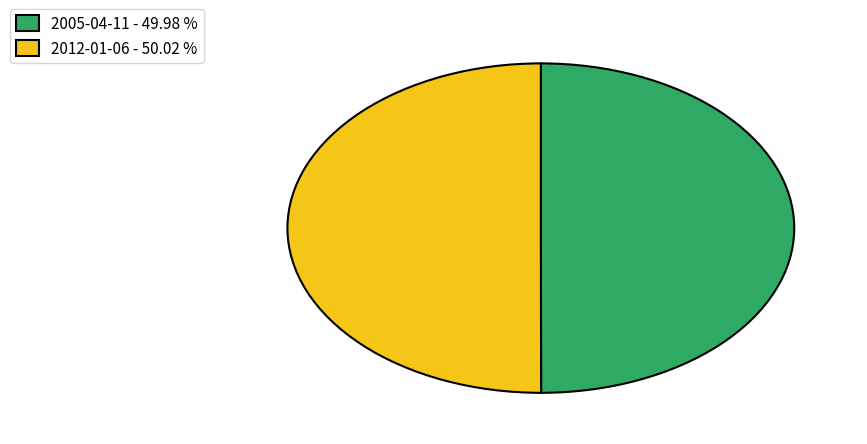

Do 2012-01-06 - 50.02 % and 2005-04-11 - 49.98 % together represent more than half of the pie?

Yes